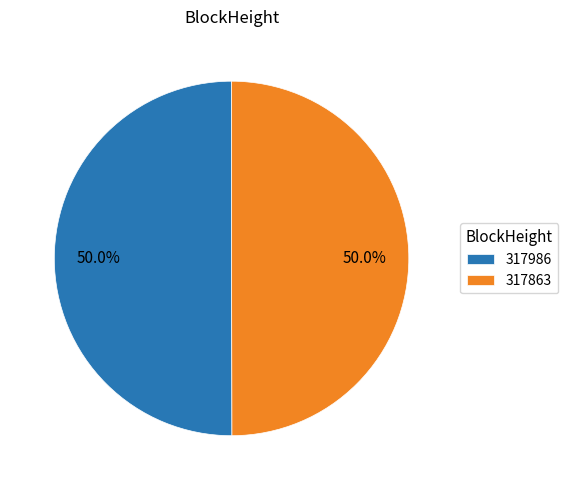

What is the ratio of the value at 317863 to the value at 317986?

1.0